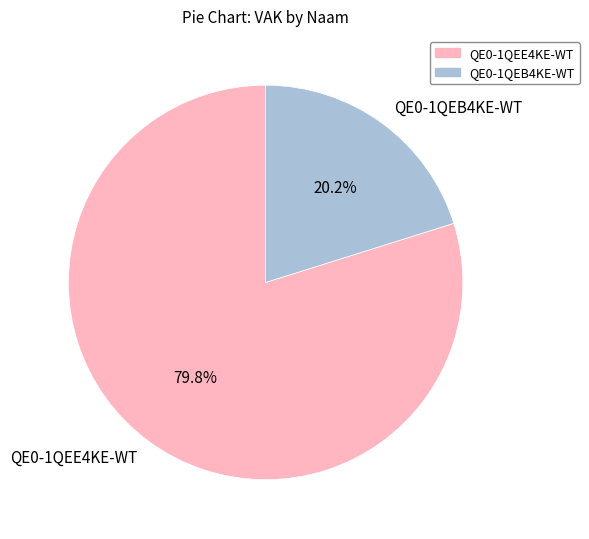

Is it true that QE0-1QEE4KE-WT is 80% of the pie?

True